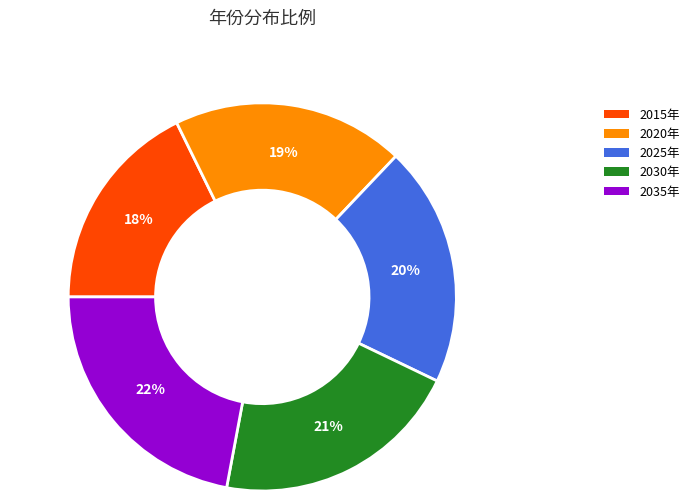

To the nearest percent, what is the combined percentage of 2025年 and 2020年?

39%